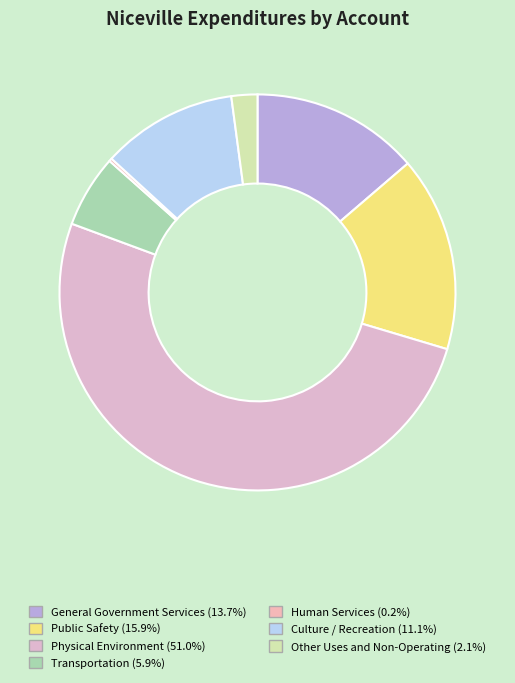

How many slices are in this pie chart?

7